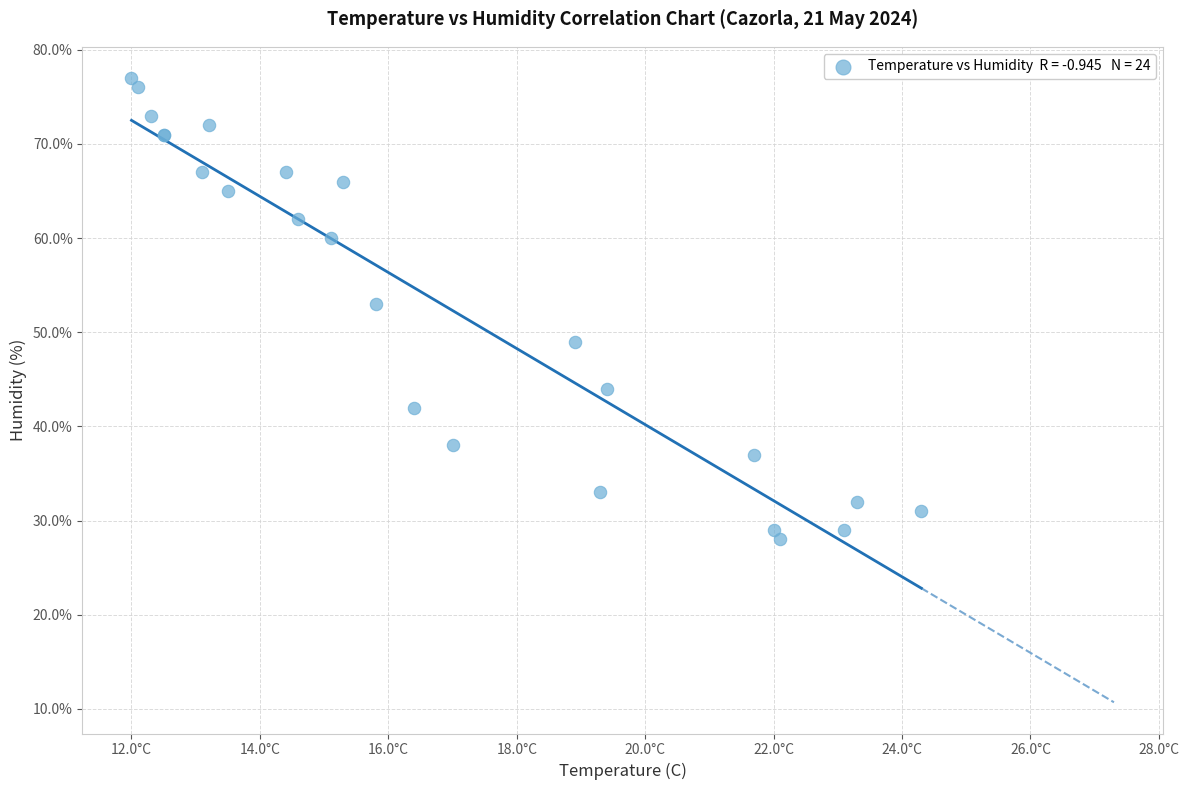

What Y value in the scatter plot is closest to 52?

53